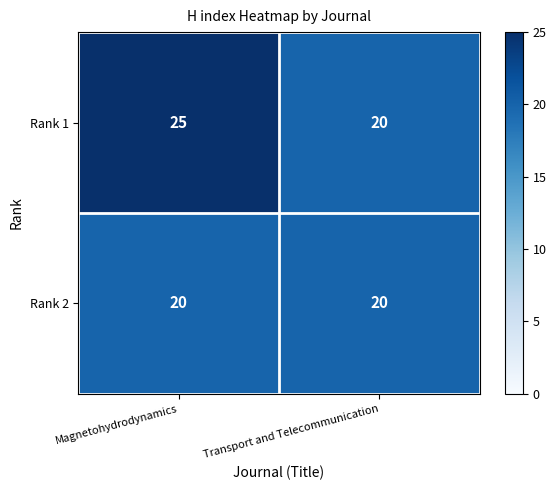

What value does the Rank 2 series have at Magnetohydrodynamics?

20